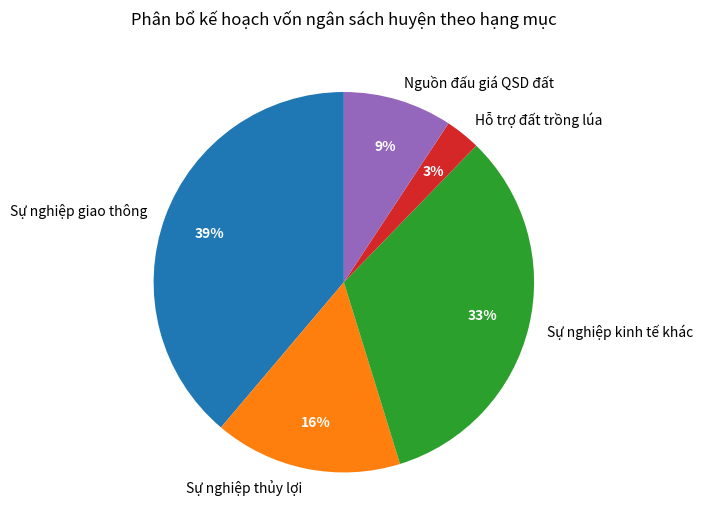

Does any single category account for the majority?

No